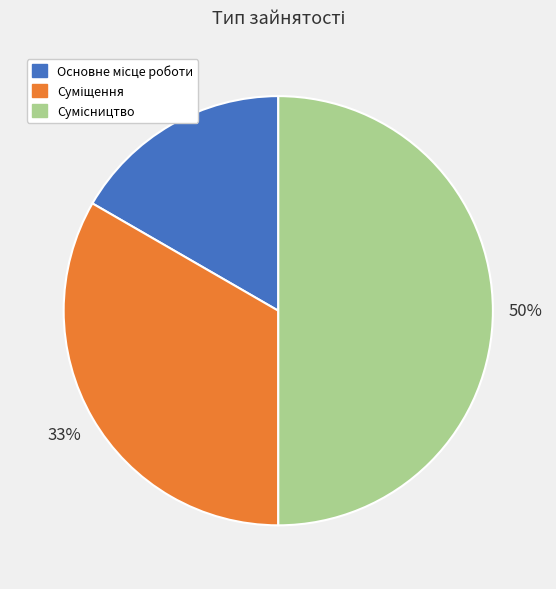

To the nearest percent, what is the difference between the largest and smallest slice percentages?

33%